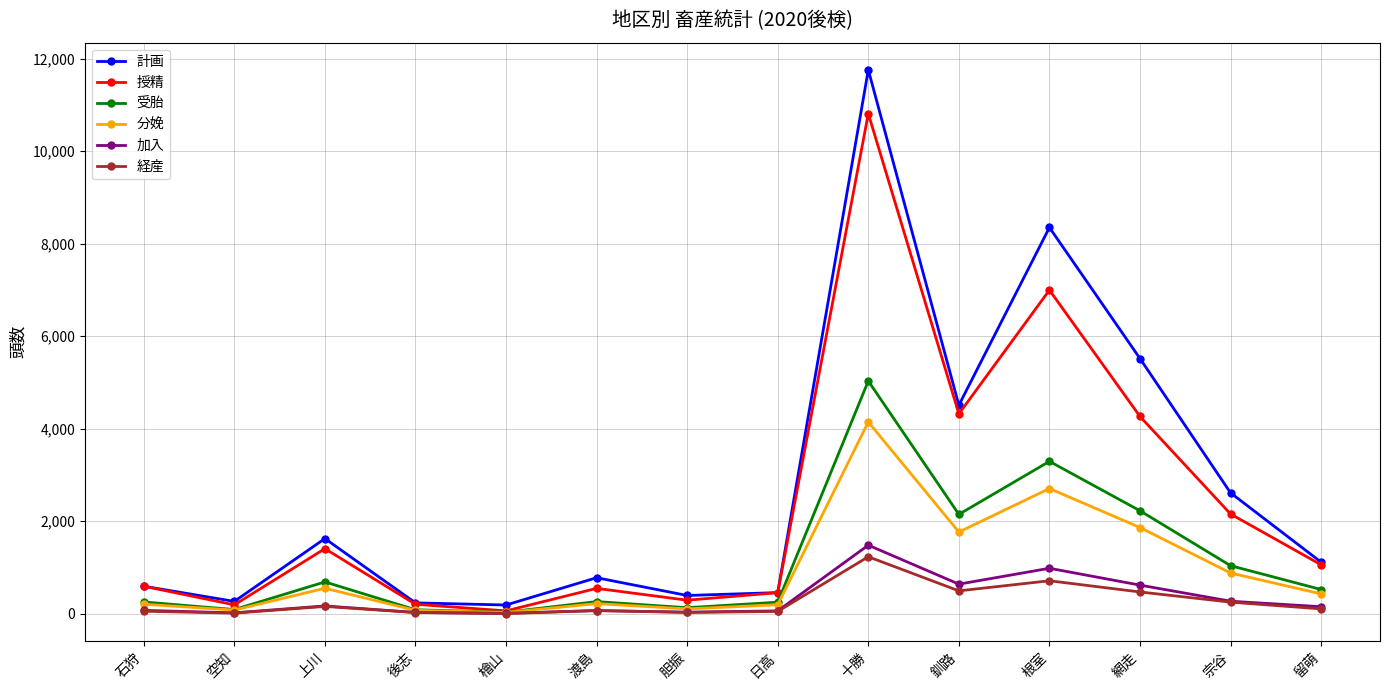

Which category has the highest value in the 分娩 series?

十勝